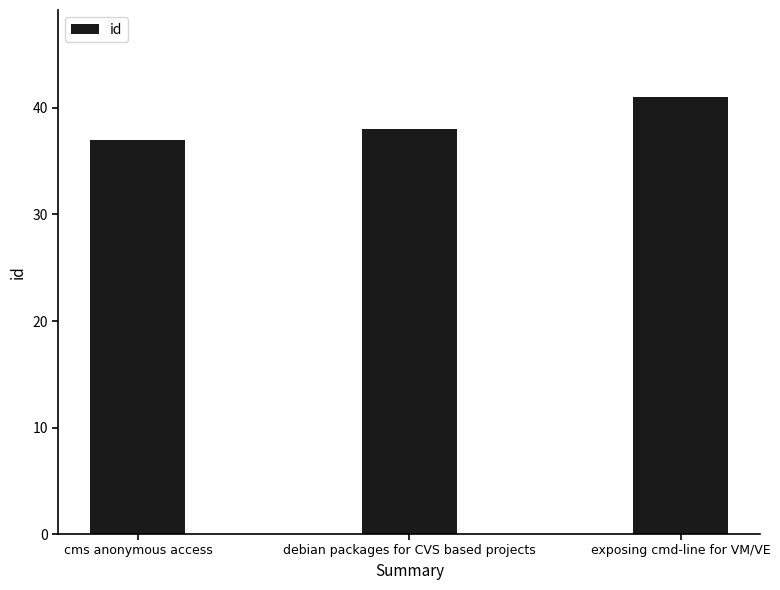

What is the smallest value displayed?

37